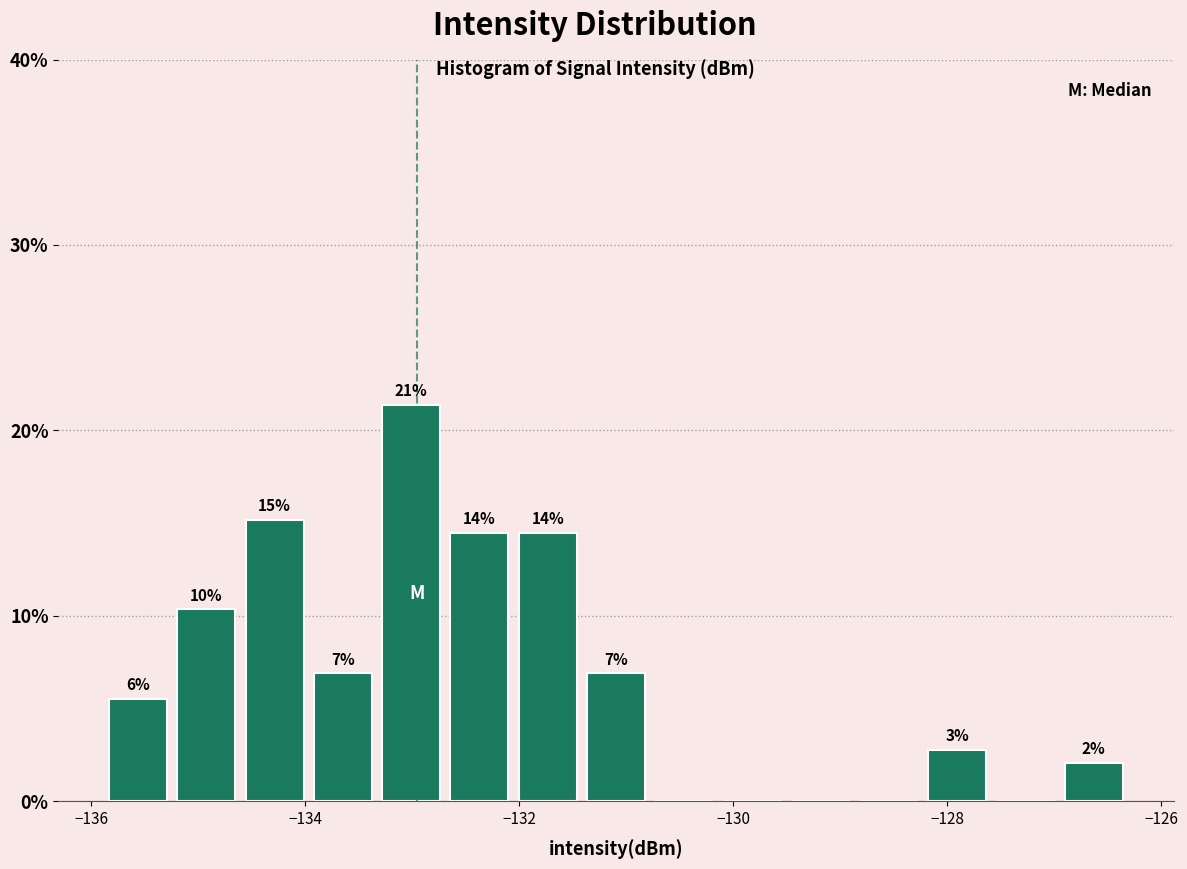

Read against the x-axis, roughly where is the centre of the tallest bar?

-133.0